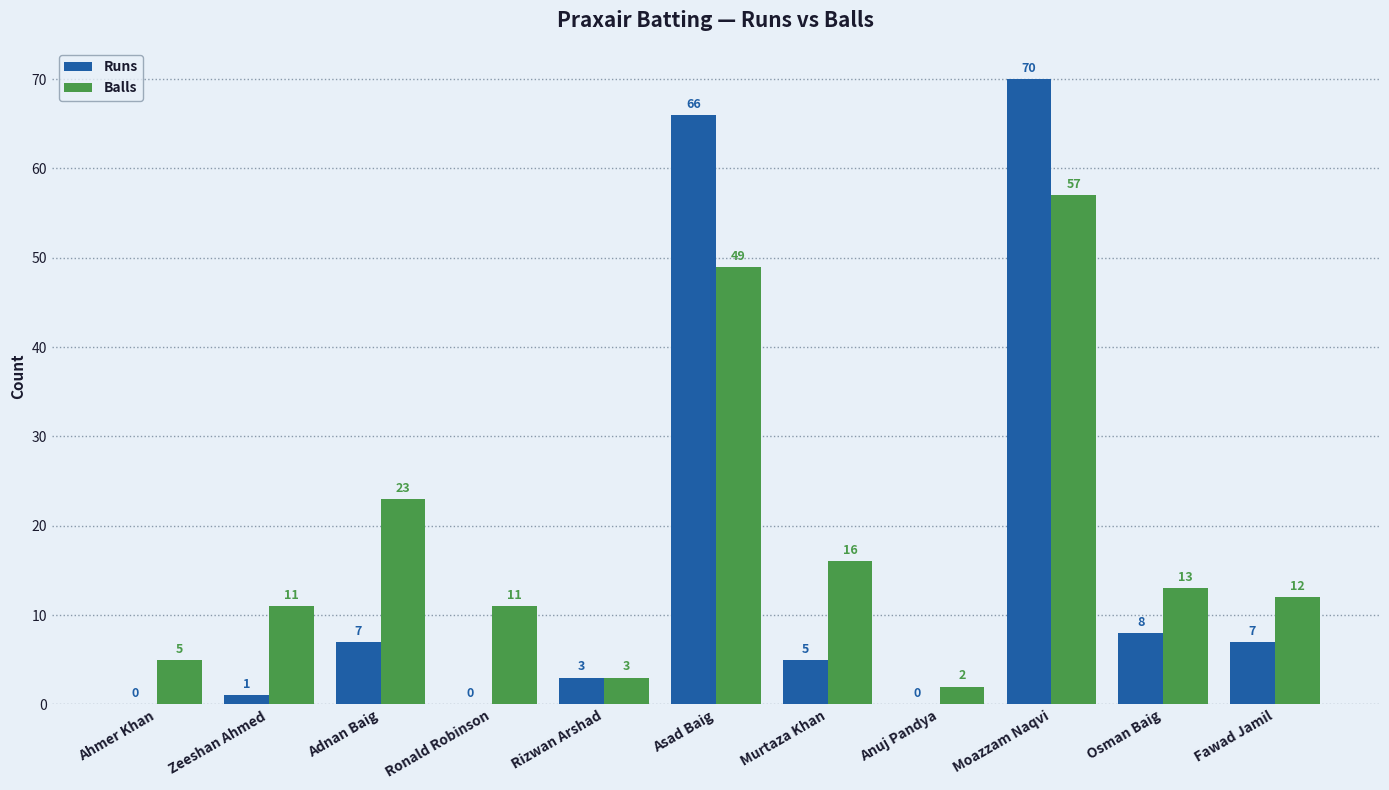

Is it true that Balls equals 13 at Osman Baig?

True